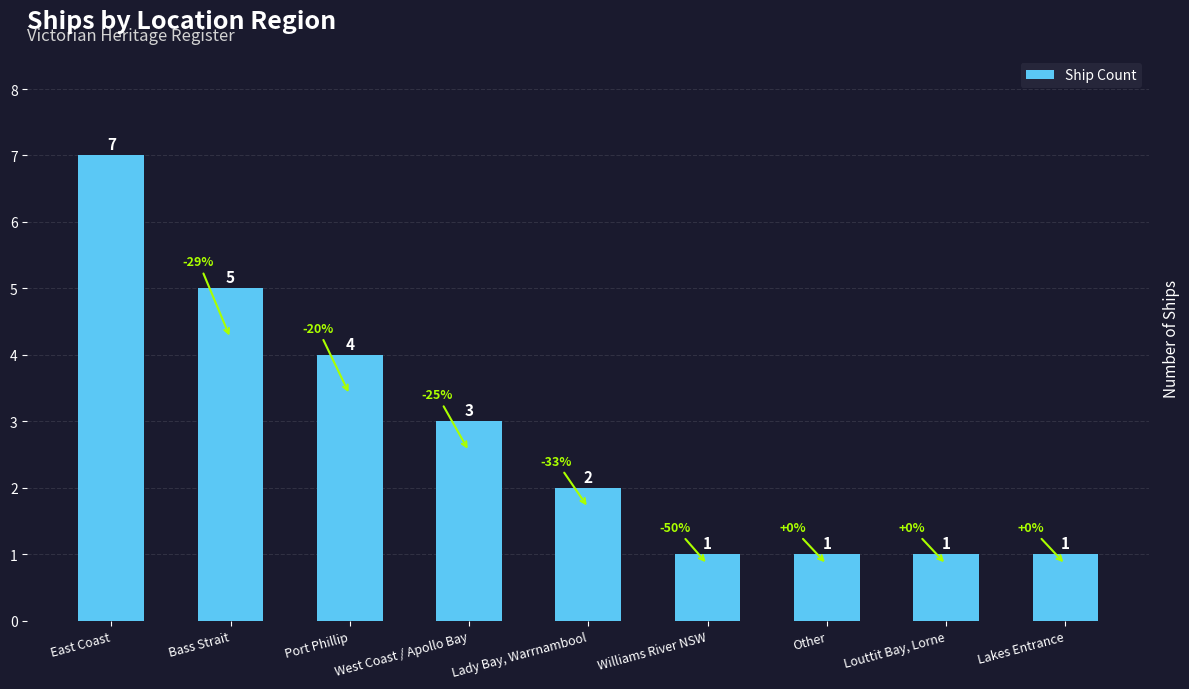

Which category has the highest value across all series?

East Coast